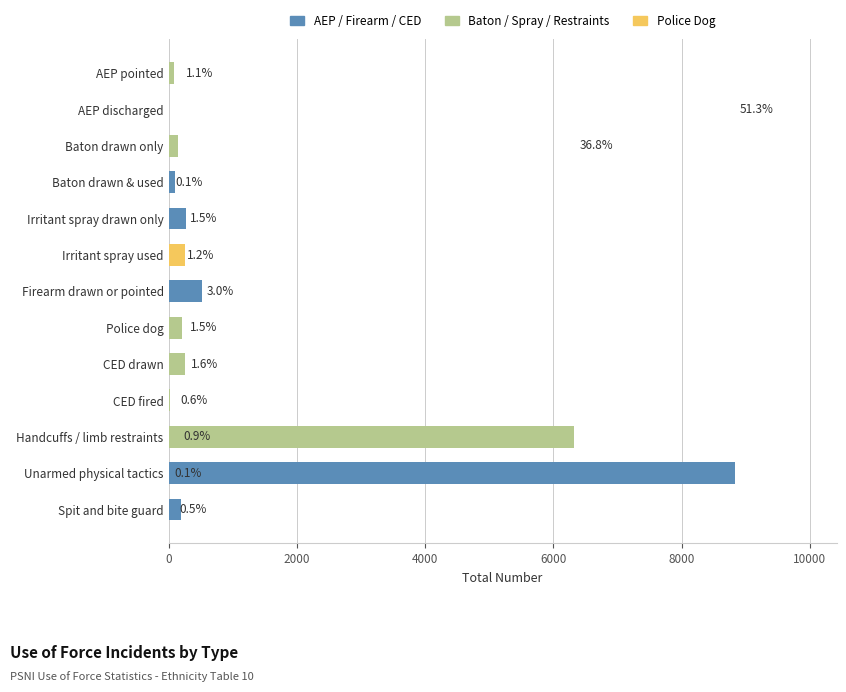

The value at Spit and bite guard is 188. True or false?

True